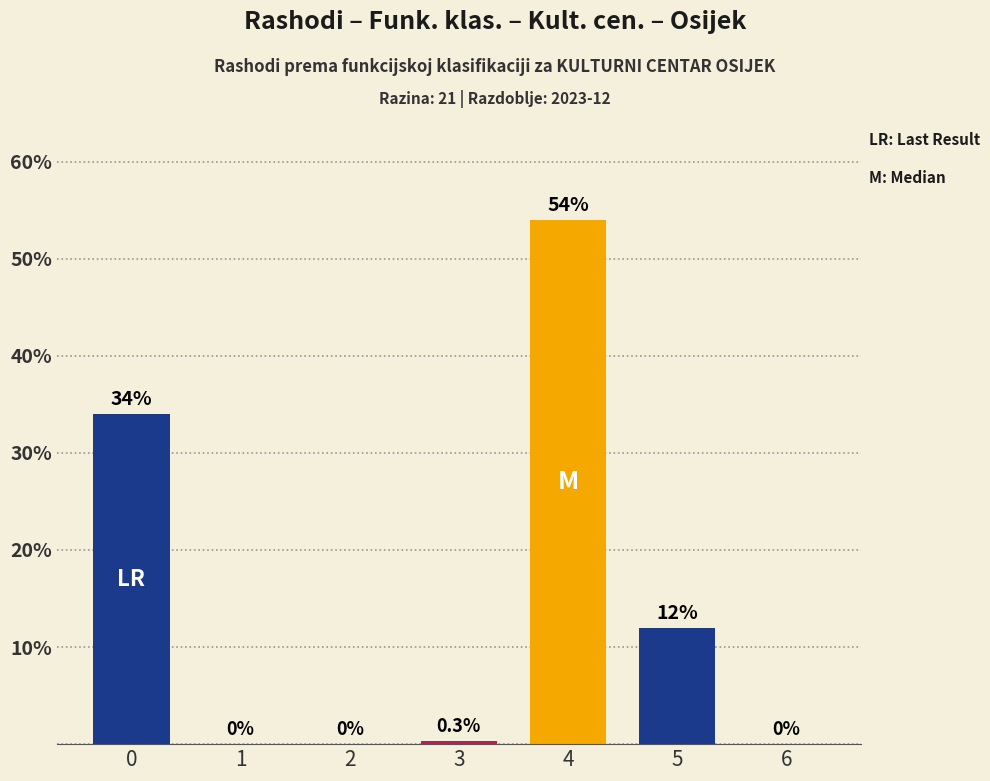

True or false: the data shows -20.7 at 2.

False